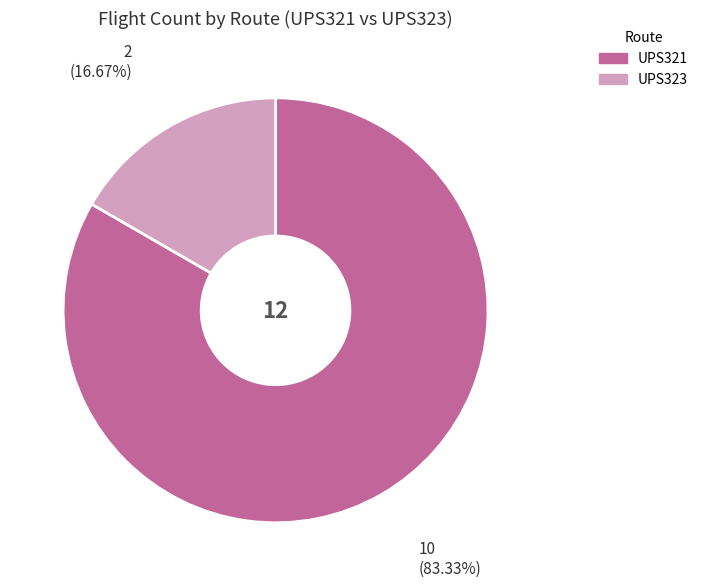

What is the ratio of the value at UPS323 to the value at UPS321?

0.2